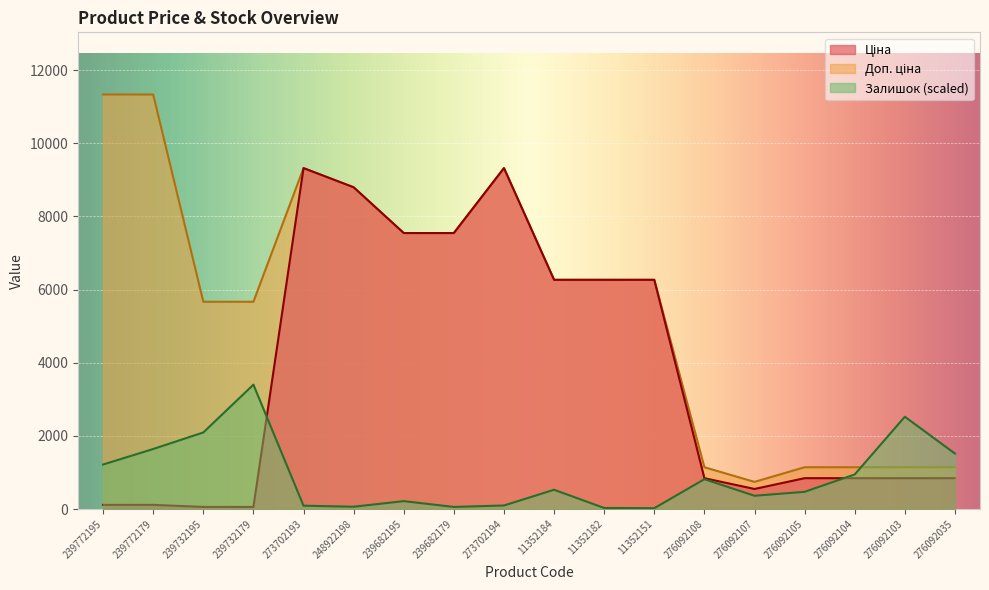

What position from the left is 239682195?

7